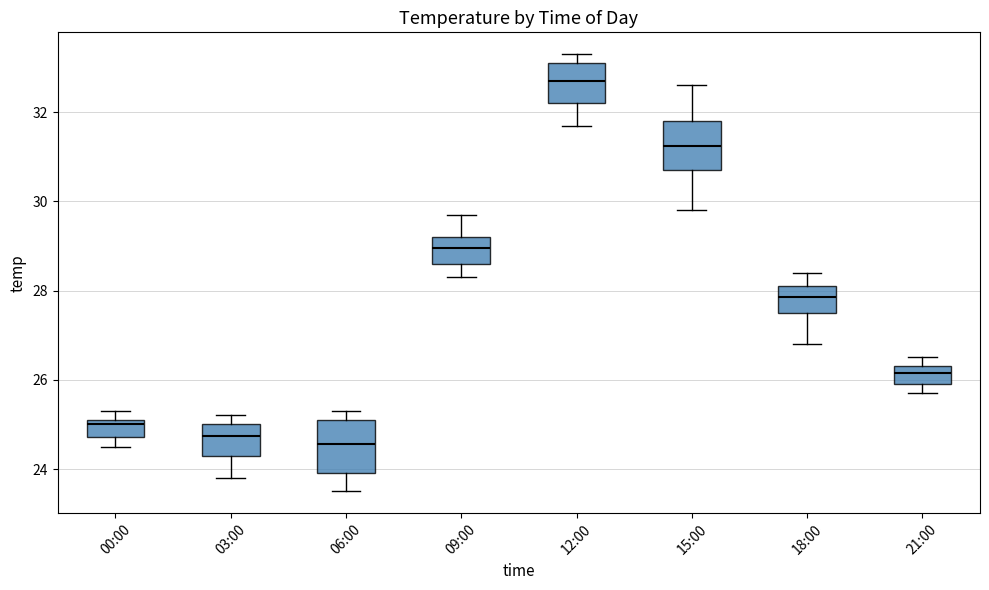

Reading left to right, read every box against the y-axis: the position of its median line, the range the box covers, and the ends of its whiskers. The values are not printed on the chart, so give them approximately, as read against the axis.

00:00: median 25.0, box 24.8 to 25.2, whiskers 24.6 to 25.4
03:00: median 24.8, box 24.4 to 25.0, whiskers 23.8 to 25.2
06:00: median 24.6, box 24.0 to 25.2, whiskers 23.6 to 25.4
09:00: median 29.0, box 28.6 to 29.2, whiskers 28.4 to 29.8
12:00: median 32.8, box 32.2 to 33.2, whiskers 31.8 to 33.4
15:00: median 31.2, box 30.8 to 31.8, whiskers 29.8 to 32.6
18:00: median 27.8, box 27.6 to 28.2, whiskers 26.8 to 28.4
21:00: median 26.2, box 26.0 to 26.4, whiskers 25.8 to 26.6